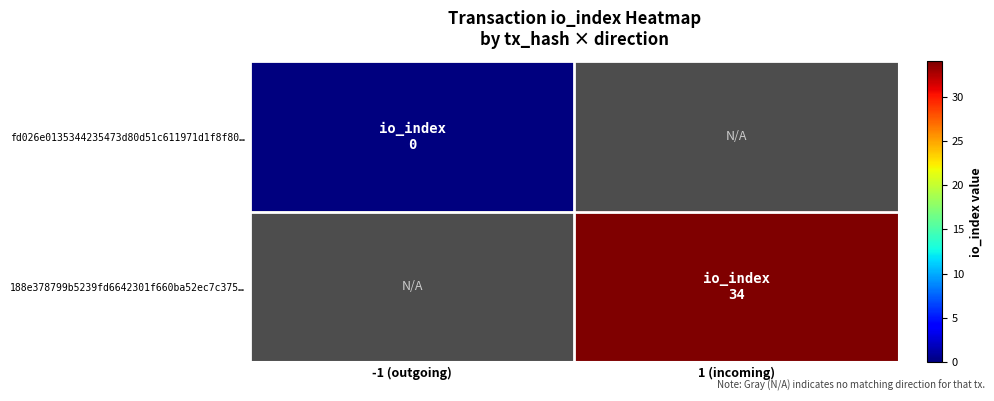

Is it true that 188e378799b5239fd6642301f660ba52ec7c375… equals 58.1 at 1 (incoming)?

False